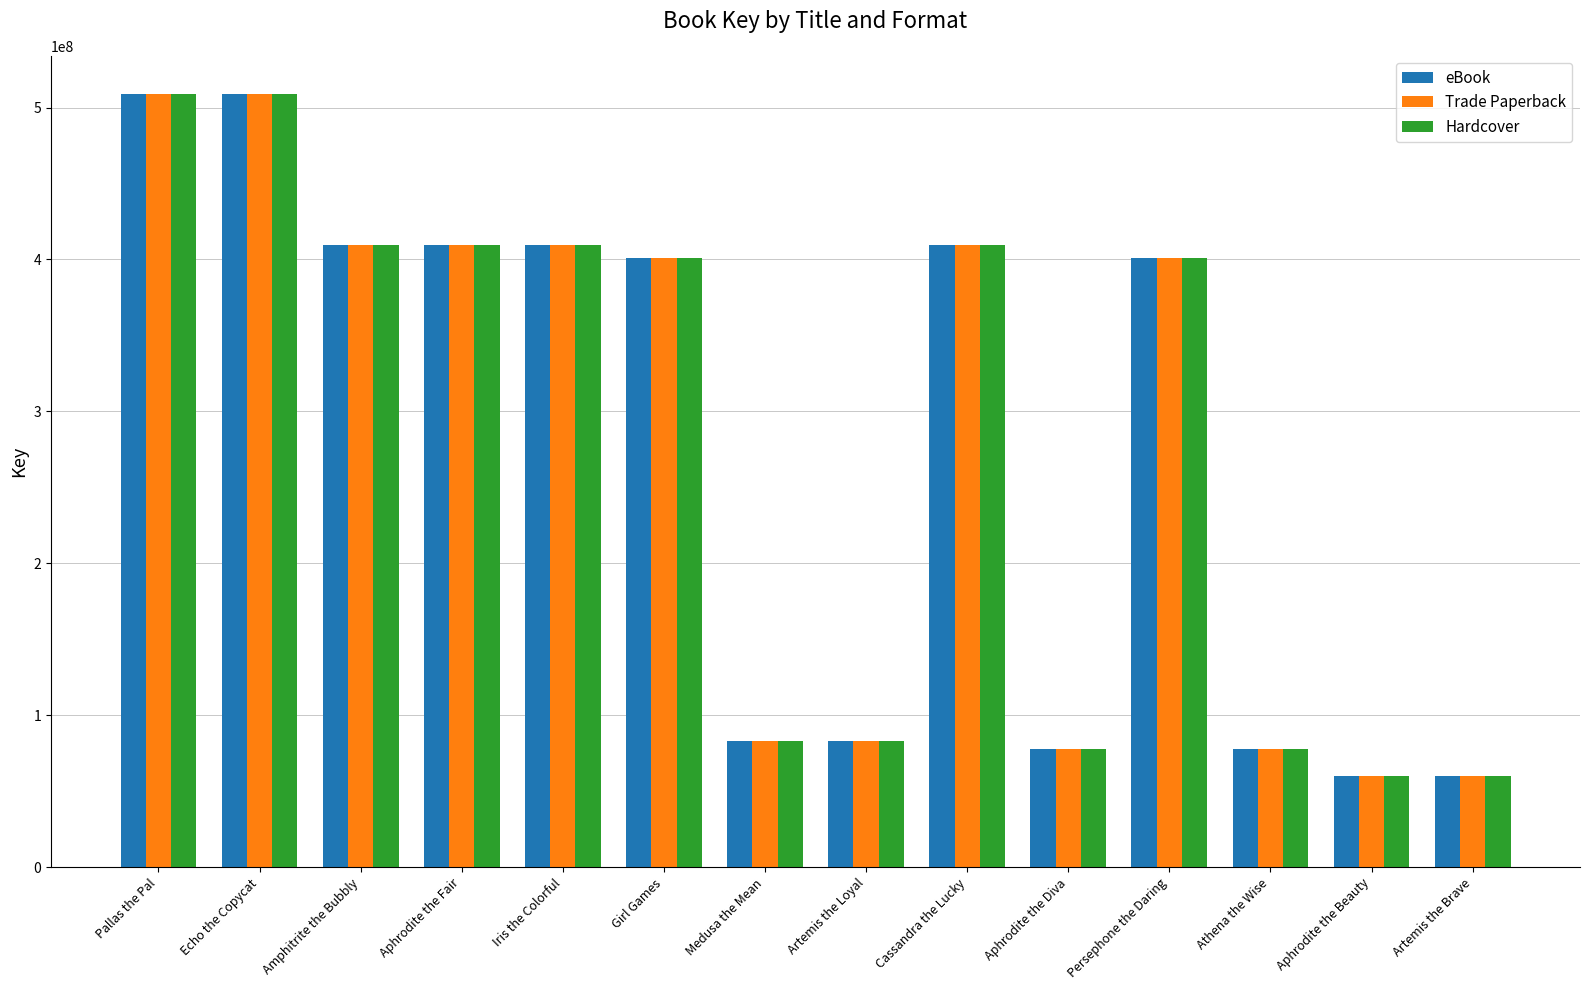

What is the smallest value displayed?

60316712